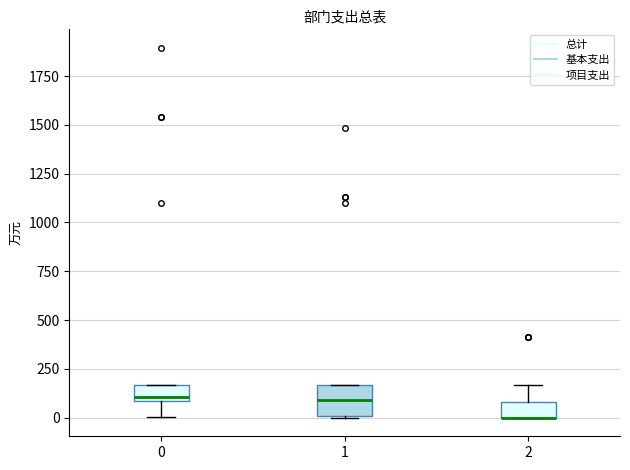

Reading left to right, read every box against the y-axis: the position of its median line, the range the box covers, and the ends of its whiskers. The values are not printed on the chart, so give them approximately, as read against the axis.

0: median 100 (just above the box's lower edge), box 100 to 150, whiskers 0 to 150
1: median 100, box 0 to 150, whiskers 0 to 150
2: median 0 (drawn on the box's lower edge), box 0 to 100, whiskers 0 to 150